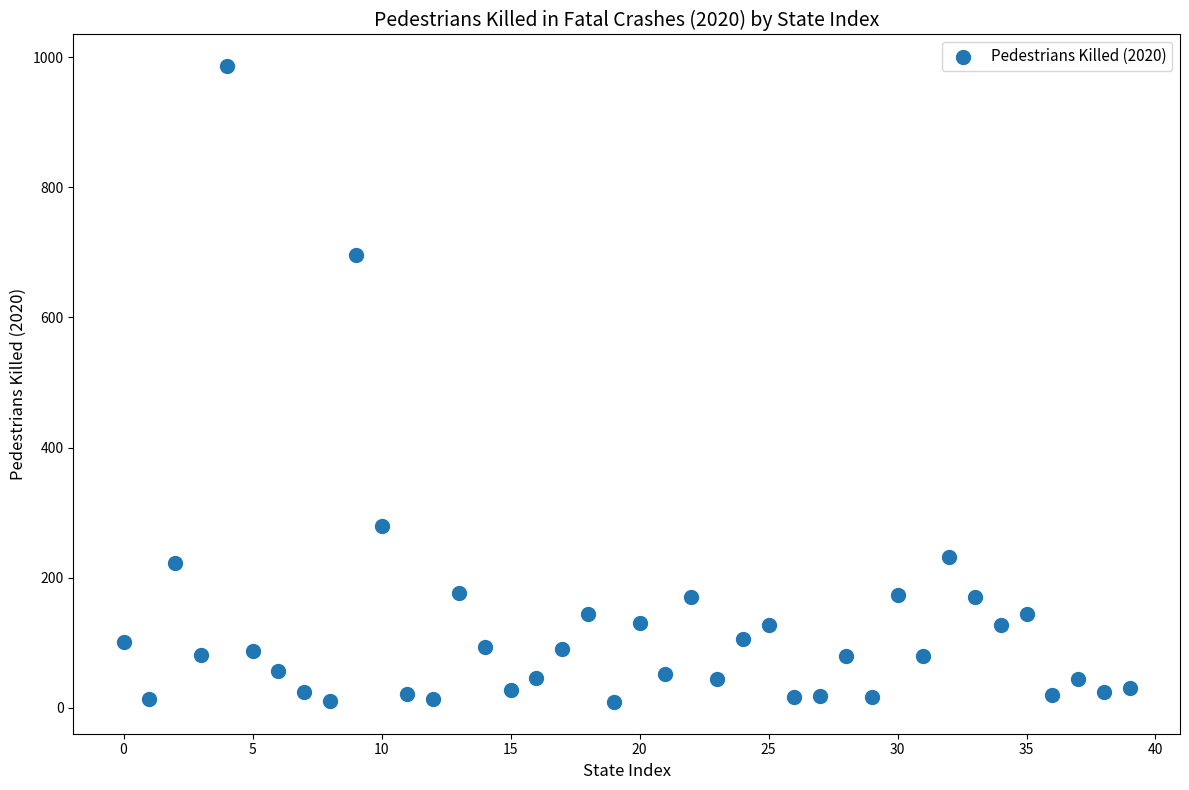

What Y value in the scatter plot is closest to 497?

696